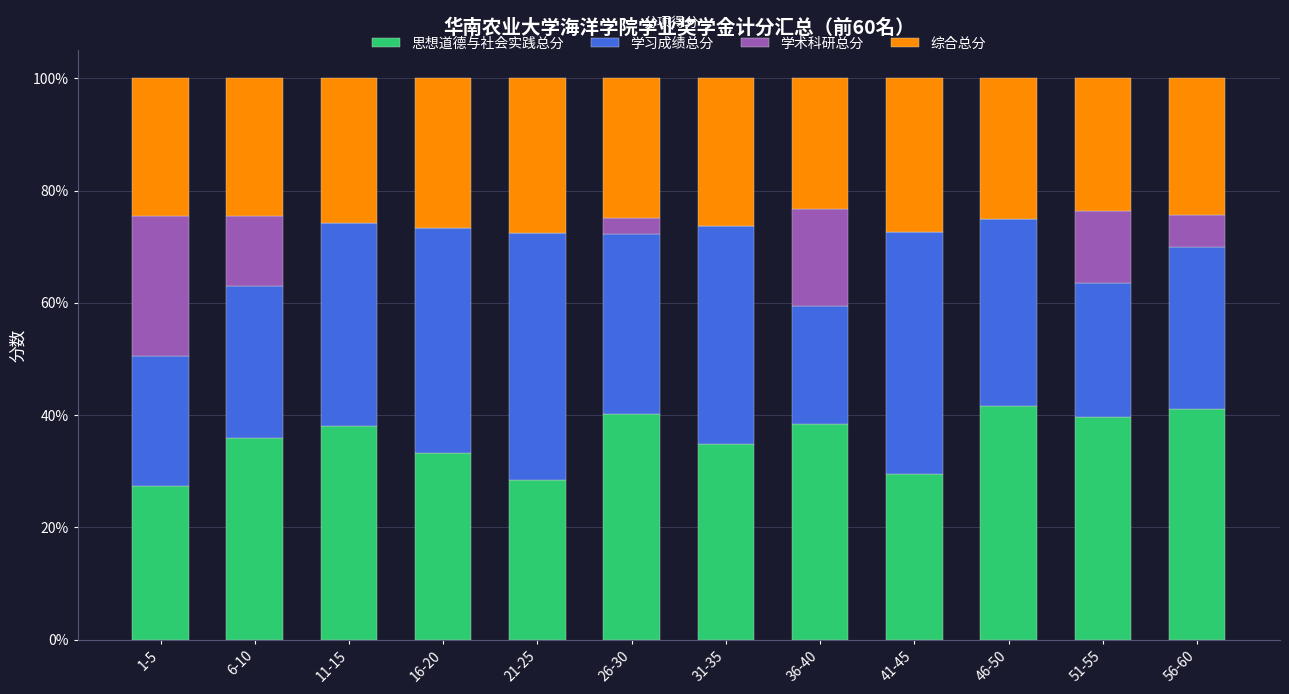

The value of 思想道德与社会实践总分 at 11-15 is 67.5. True or false?

False